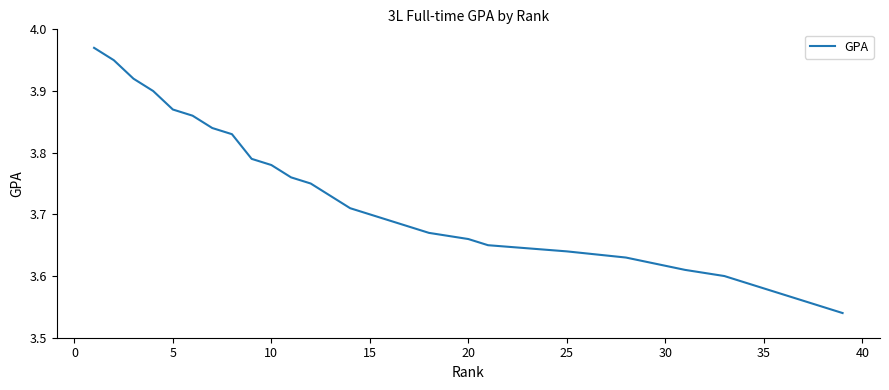

Between 21 and 10, which is larger?

10